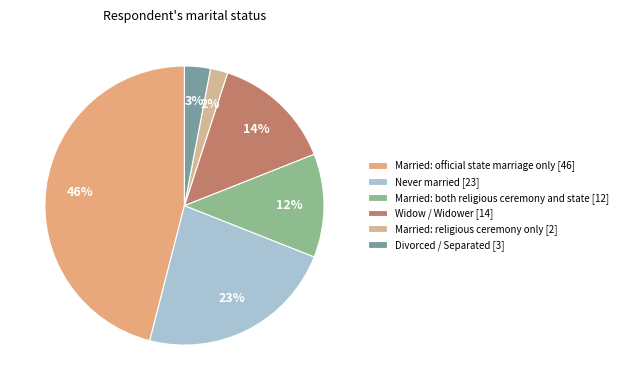

To the nearest percent, what is the difference between the largest and smallest slice percentages?

44%